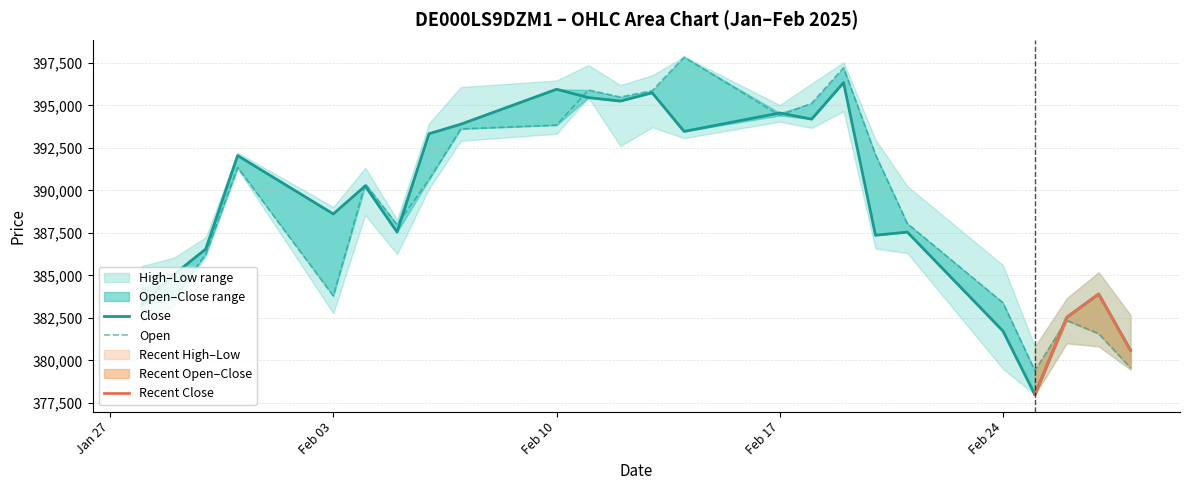

What value does the Close series have at 20.02.2025?

387363